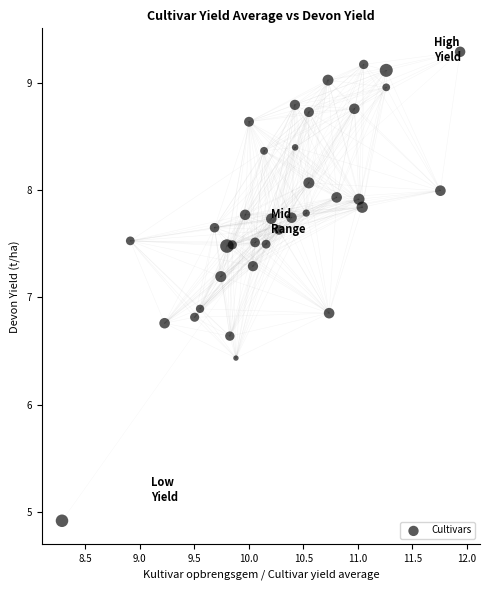

What is the range of X values (max minus min)?

3.7